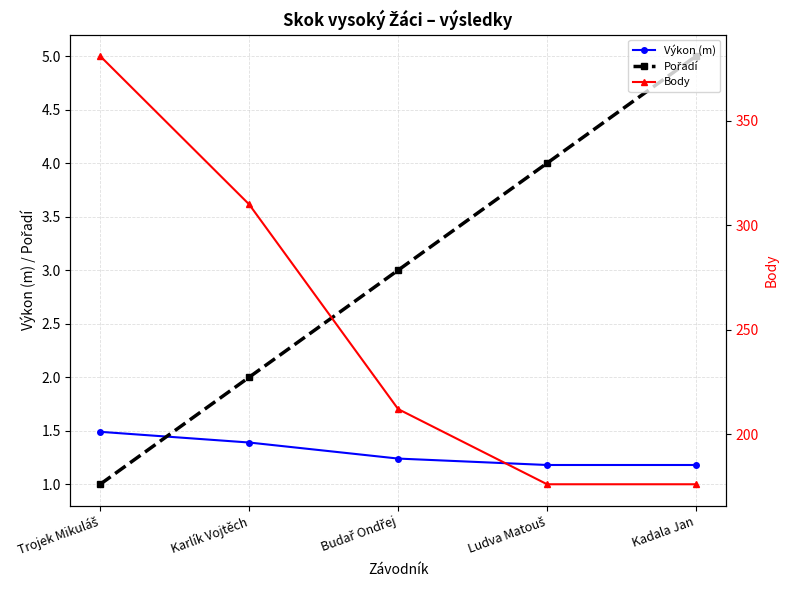

True or false: Pořadí and Body intersect in this chart.

False